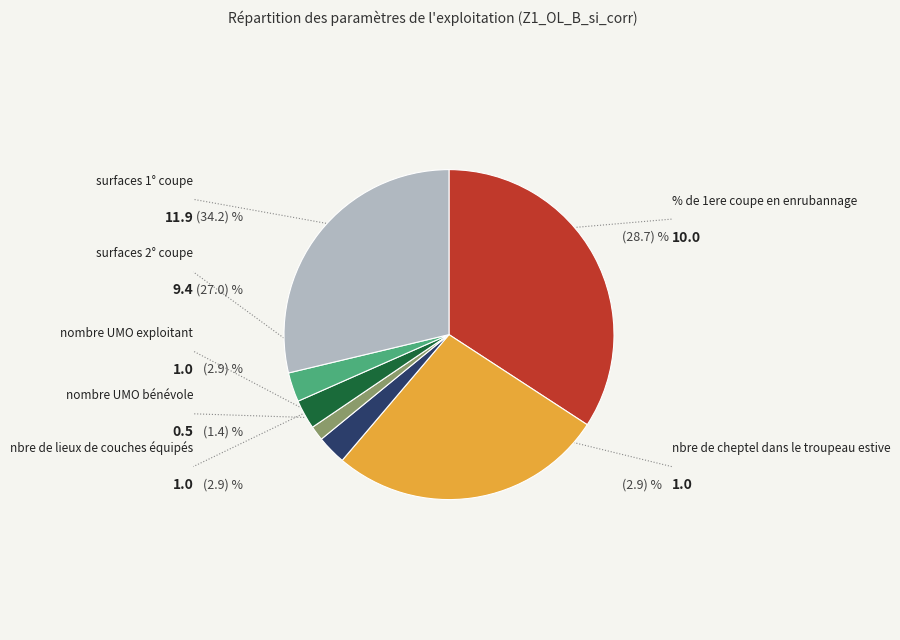

Is there any slice that represents more than half of the pie?

No